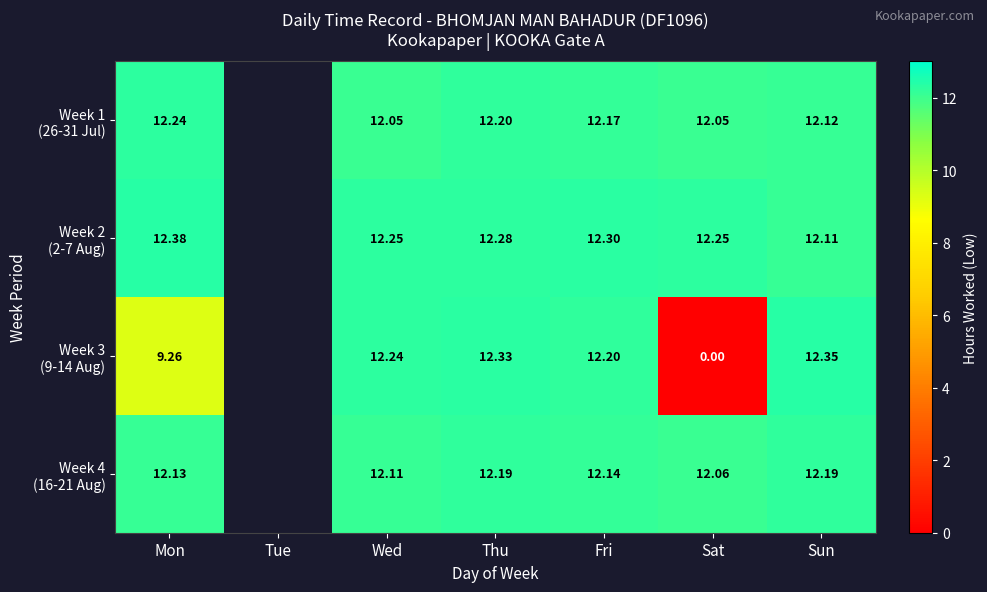

The value of Week 1 (26-31 Jul) at Mon is 5.6. True or false?

False